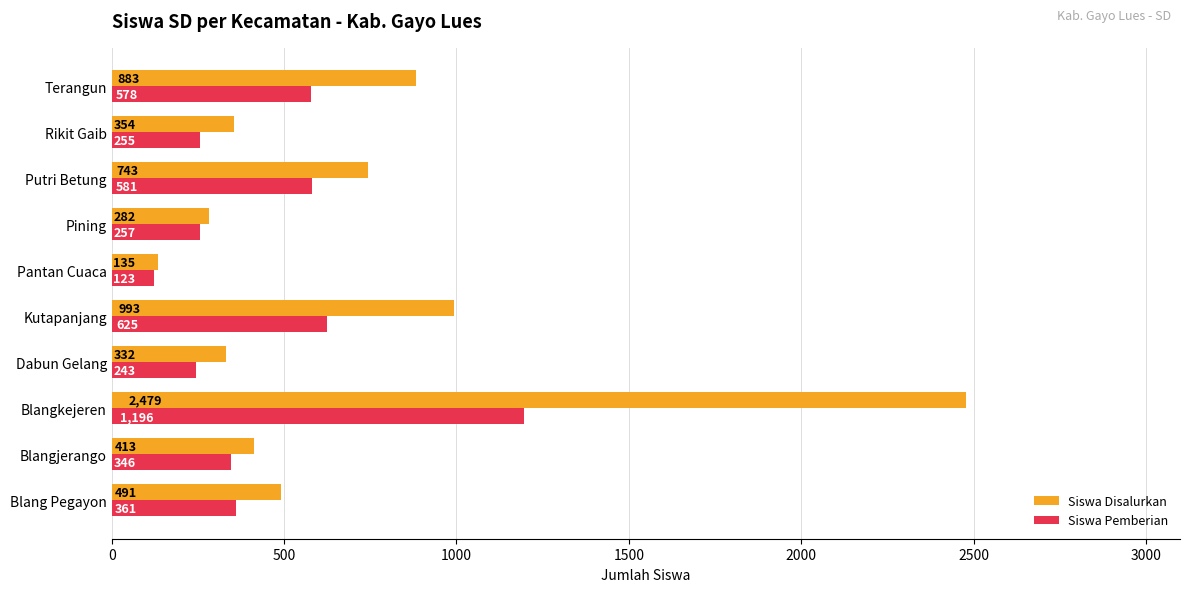

Is it true that Siswa Disalurkan equals 743 at Putri Betung?

True